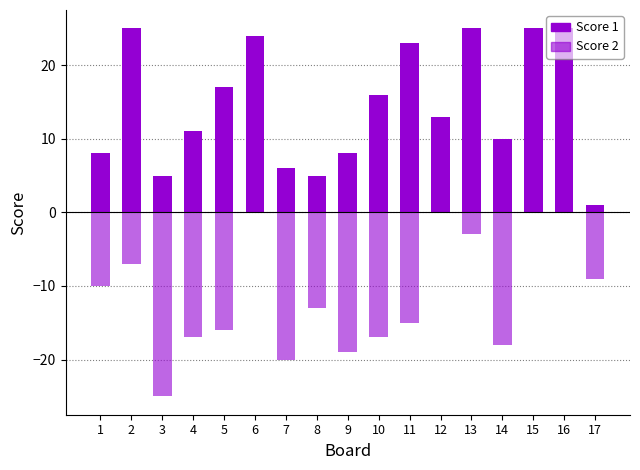

Which category has the highest value in the Score 2 series?

6